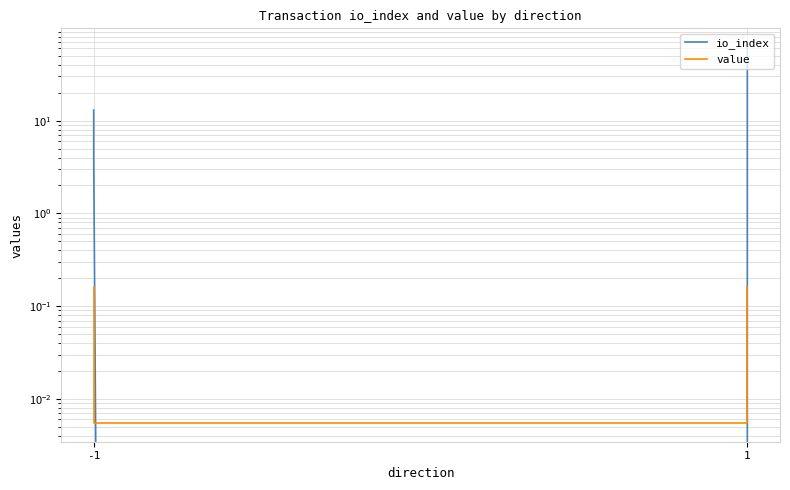

Which series changed the most between 1 and 3?

io_index